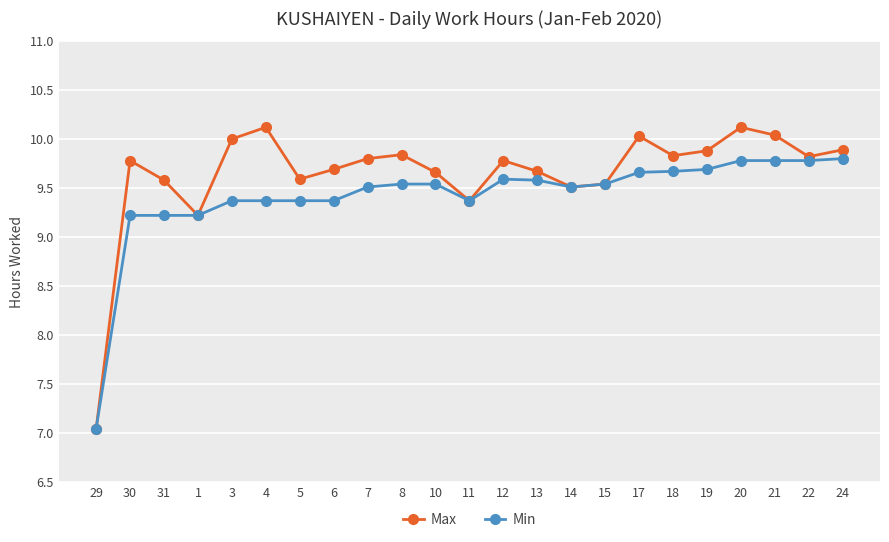

What is the spread (max minus min) of values at 21?

0.3